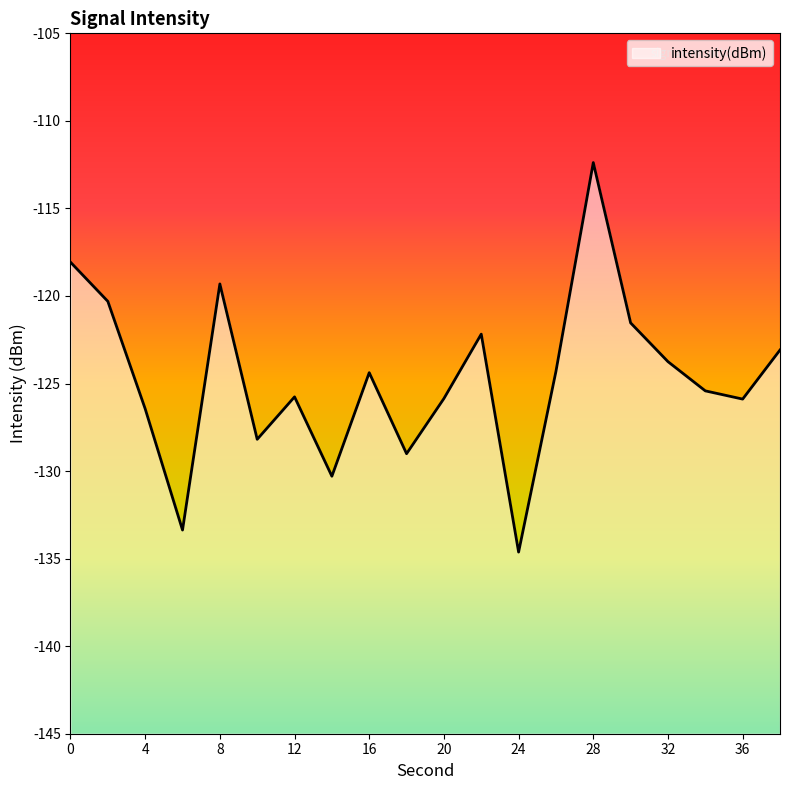

How many points are higher than both their immediate neighbors (excluding endpoints)?

5